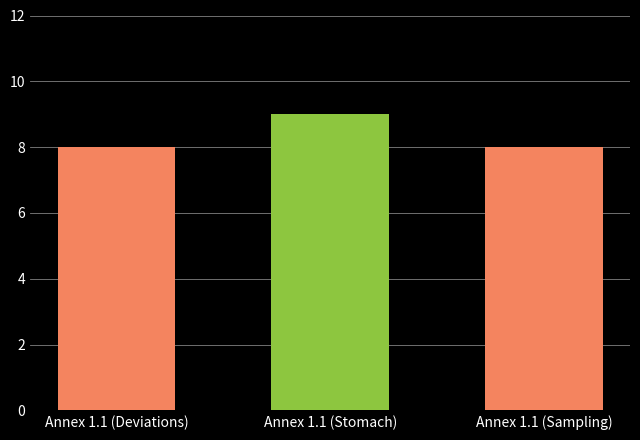

What is the value of the 3rd bar from the left?

8